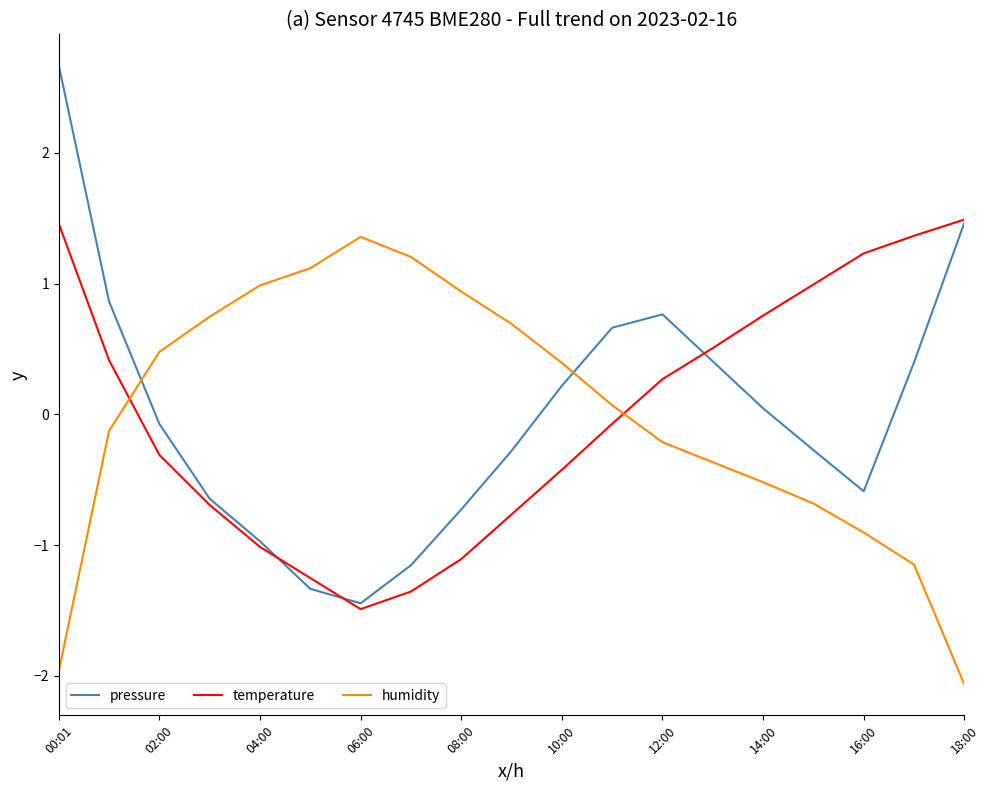

What is the highest value of the humidity series?

1.4